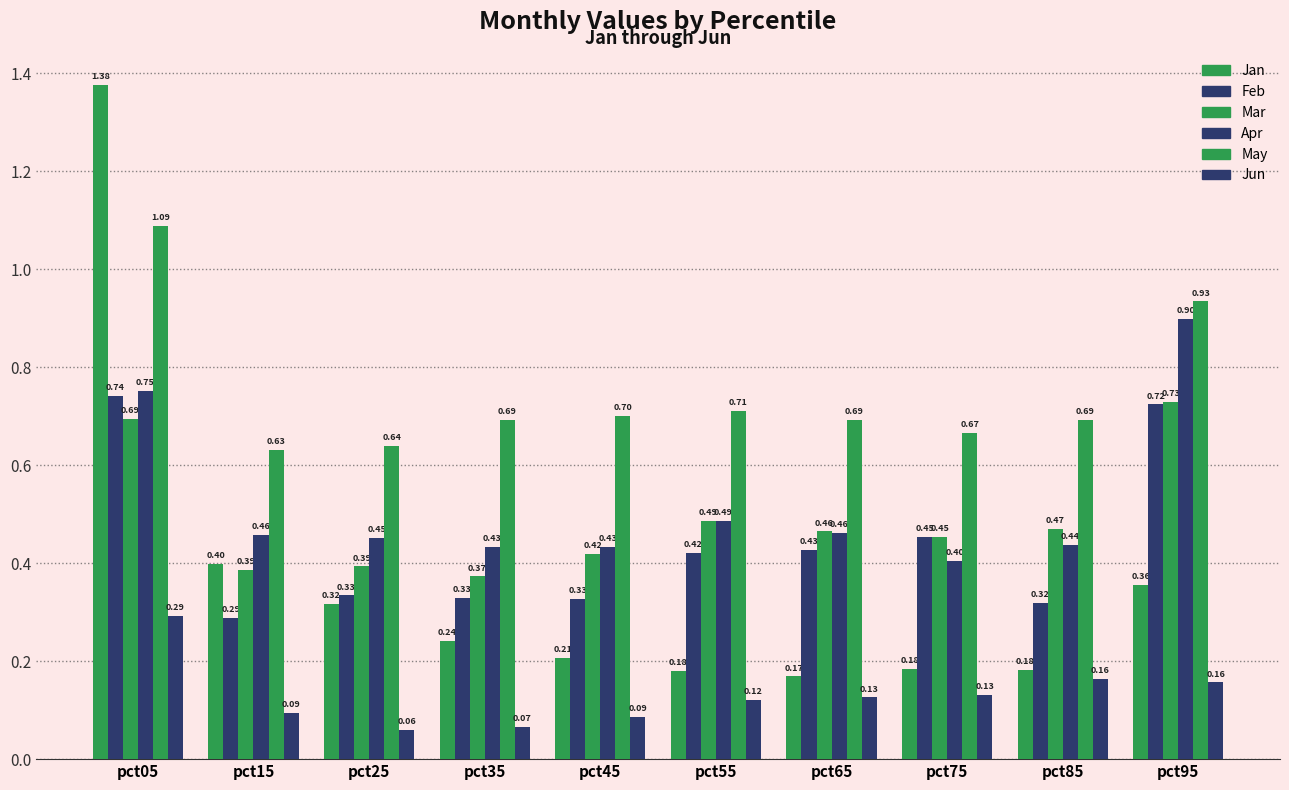

How many bars are there in each group?

6